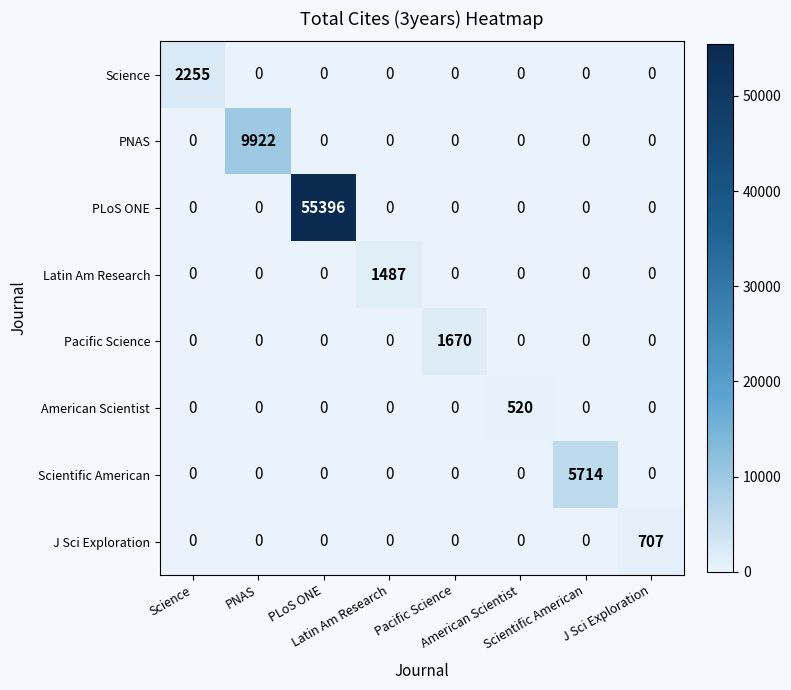

Which series has the largest range (max minus min)?

PLoS ONE